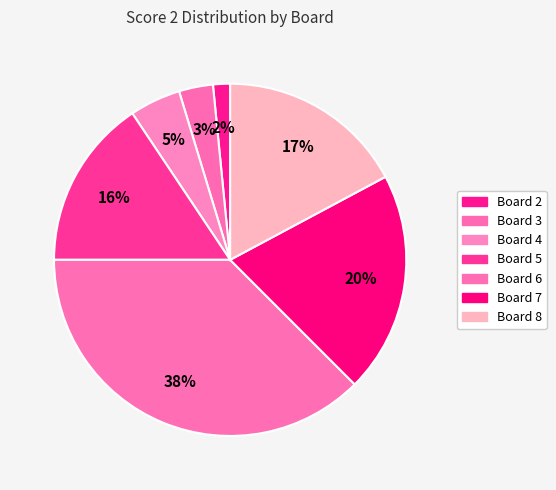

What is the smallest slice in the pie chart?

Board 2